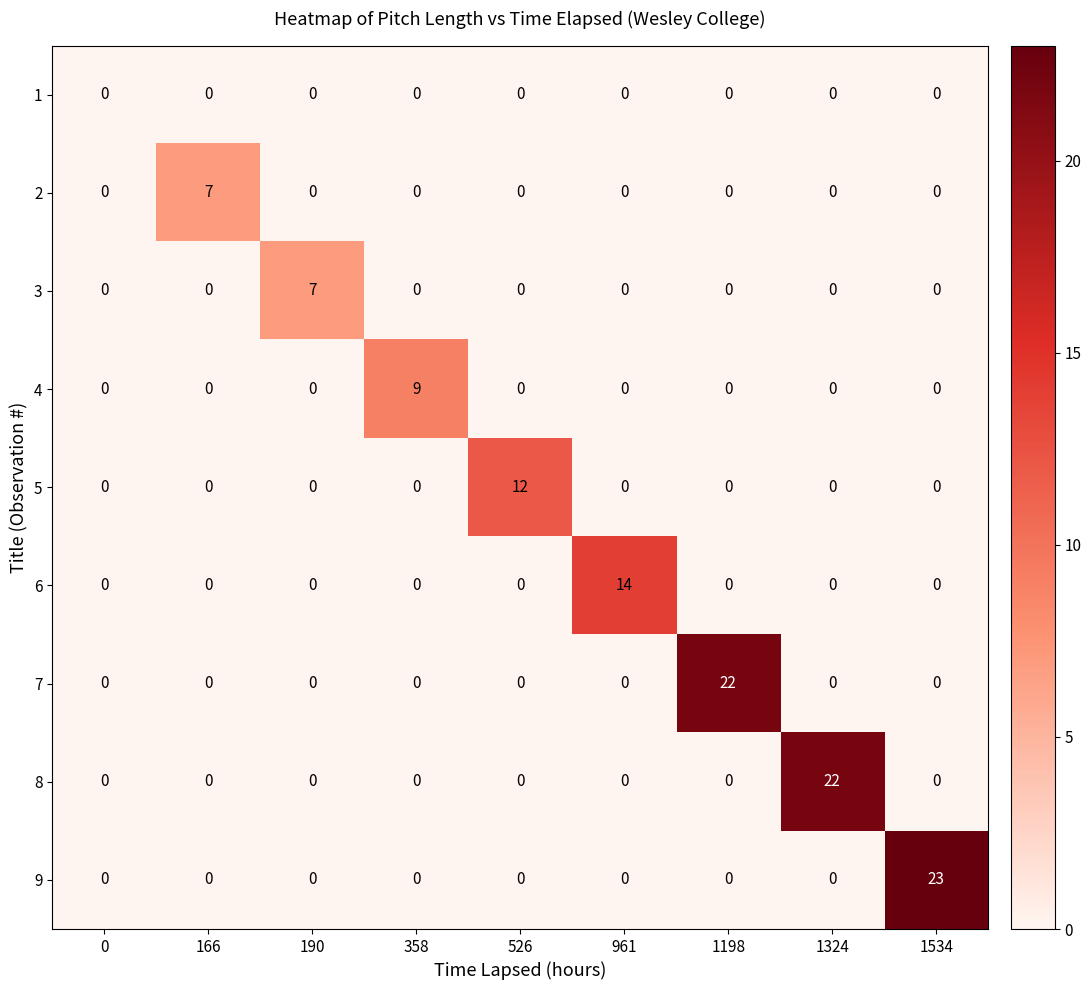

Is it true that 5 equals 7 at 166?

False